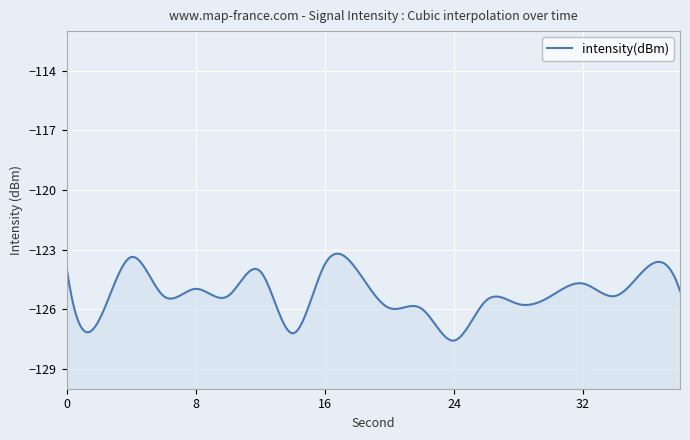

Reading right to left, transcribe all the data shown in this chart.

-125.1	-123.9	-125.3	-124.7	-125.3	-125.7	-125.6	-127.6	-126.0	-125.9	-124.0	-123.7	-127.2	-124.1	-125.3	-125.0	-125.3	-123.4	-126.6	-123.9